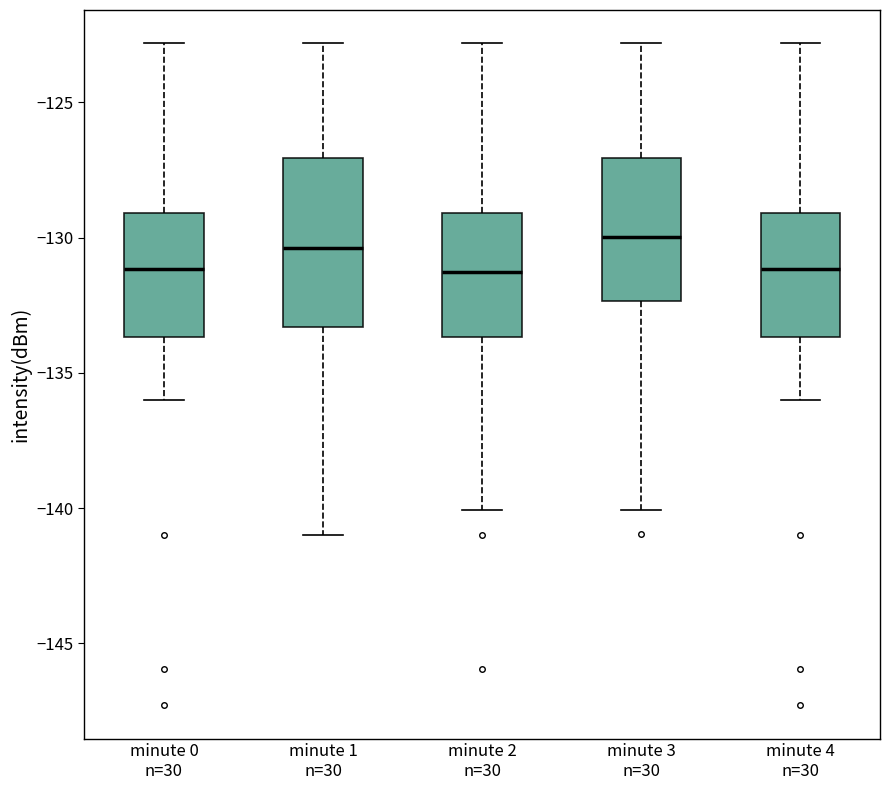

Comparing the boxes themselves (not the whiskers), which one is the tallest?

minute 1 n=30